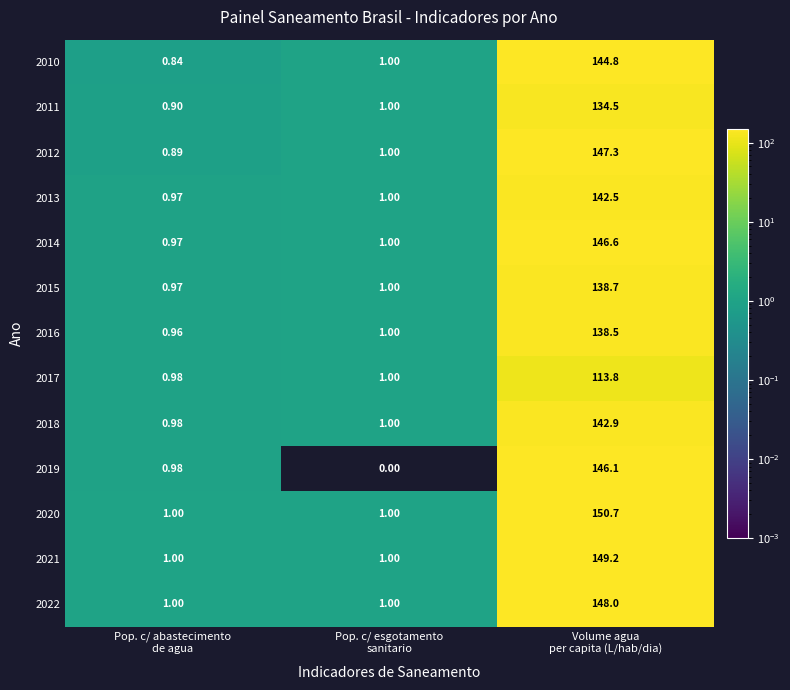

Which series has the largest total across all categories?

2020